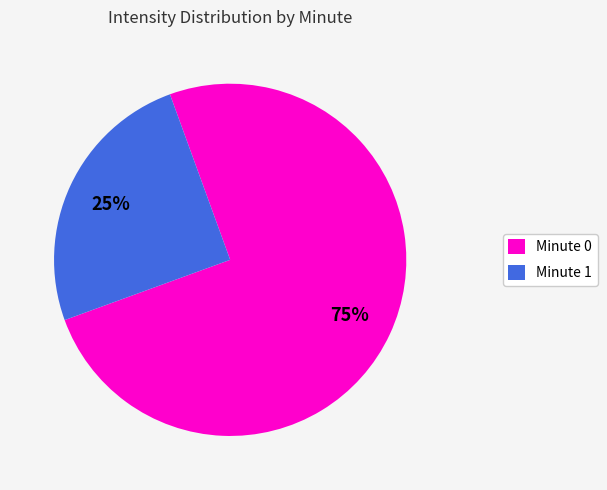

What percentage is the Minute 1 slice, to the nearest percent?

25%